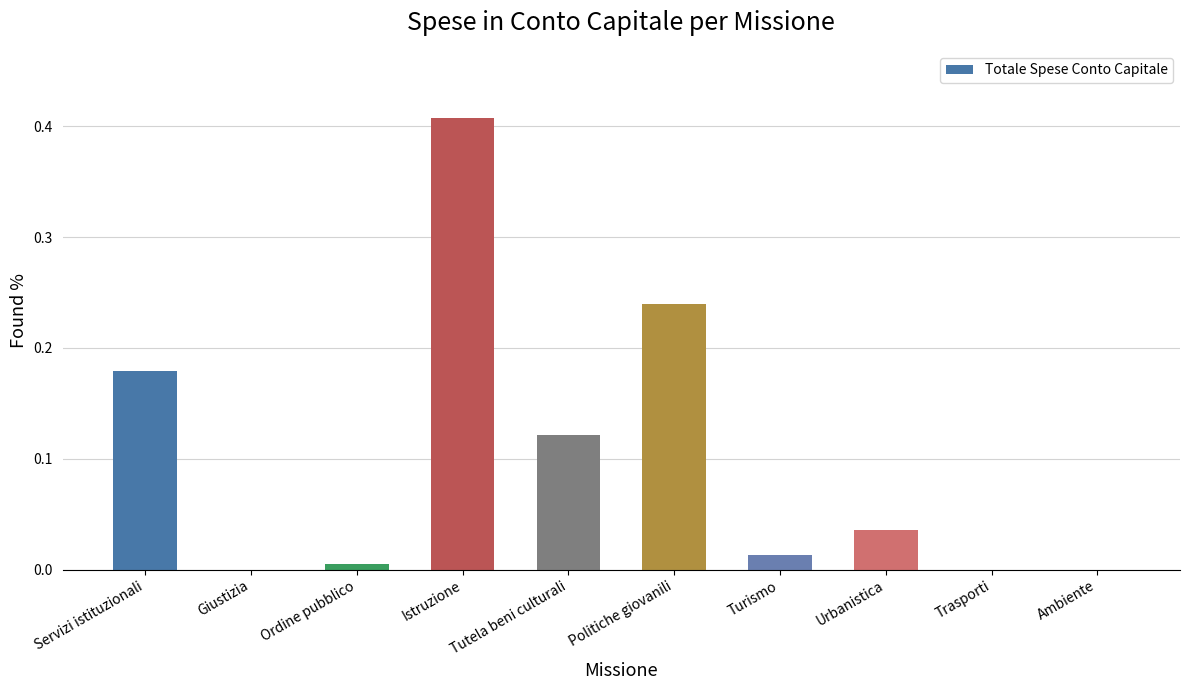

Are the bars grouped side by side (vs. stacked)?

No